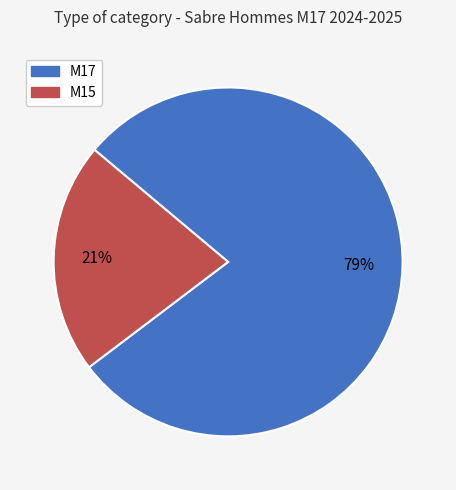

Between M17 and M15, which is larger?

M17